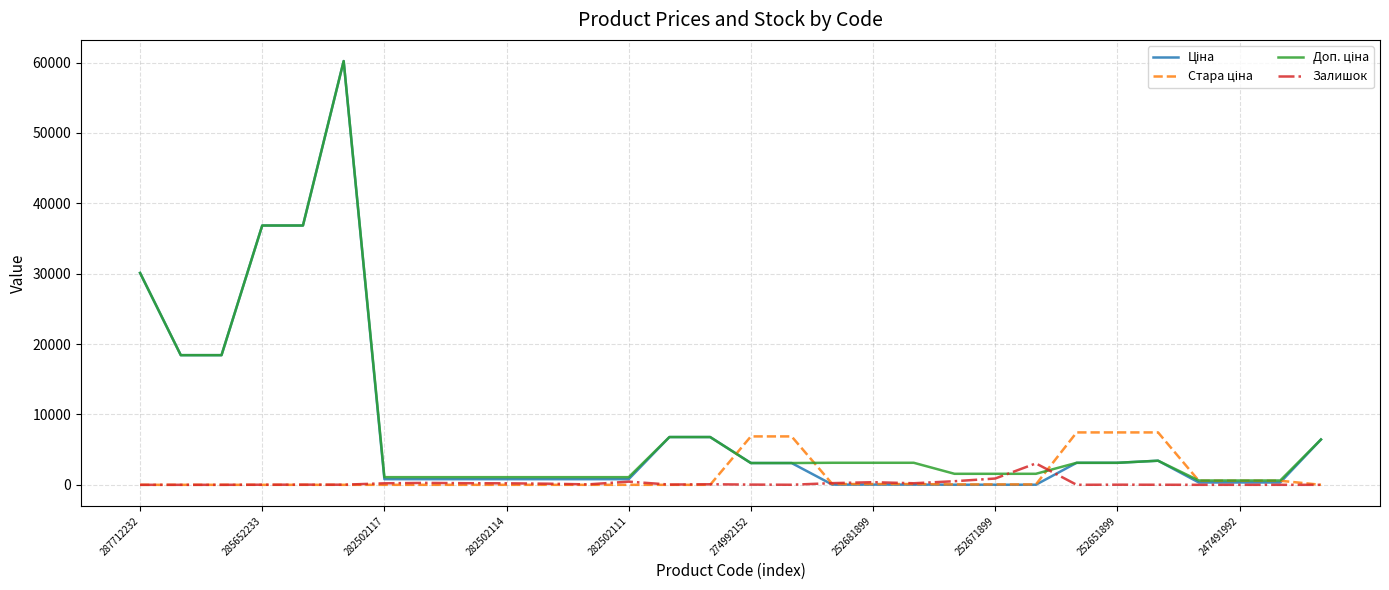

True or false: Залишок has more than 2 points higher than both neighbors.

True